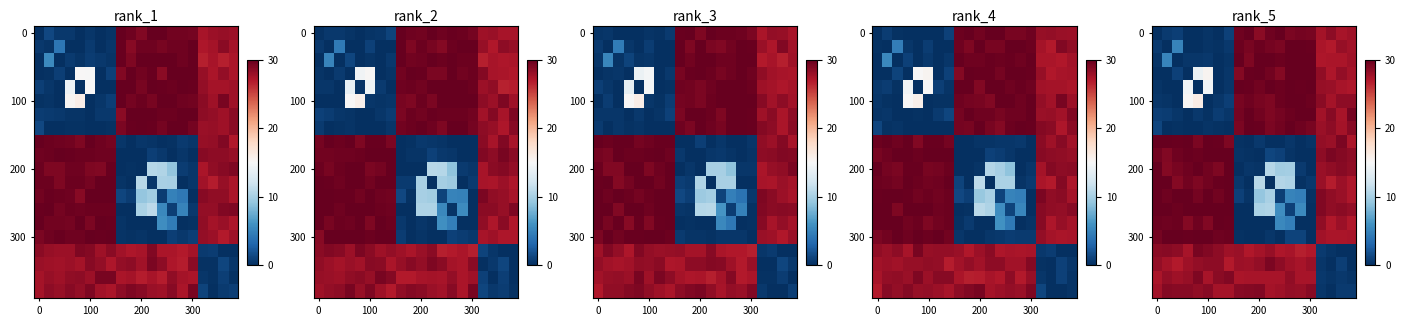

What is the spread (max minus min) of values at 11?

30.0